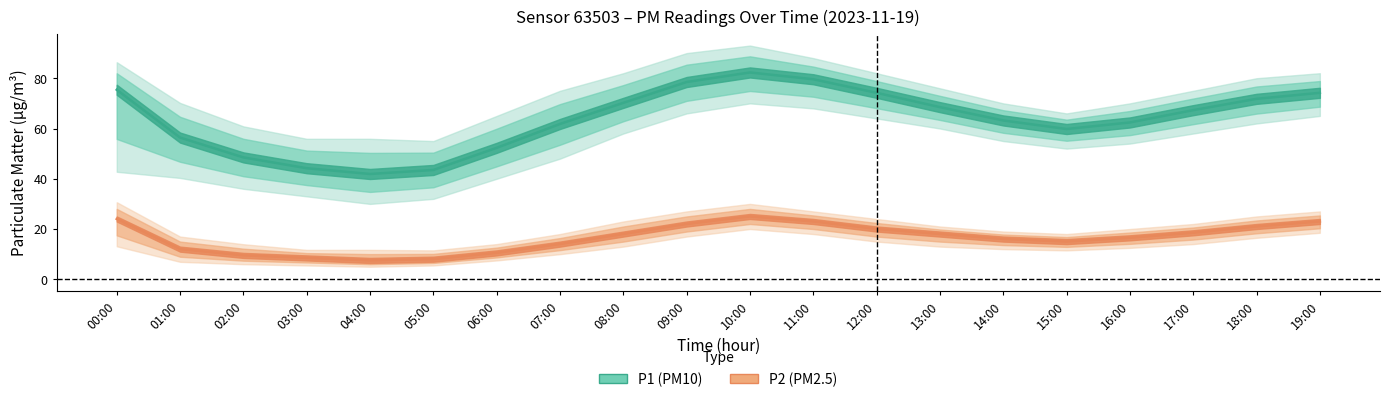

What is the label of the 7th point from the left?

06:00